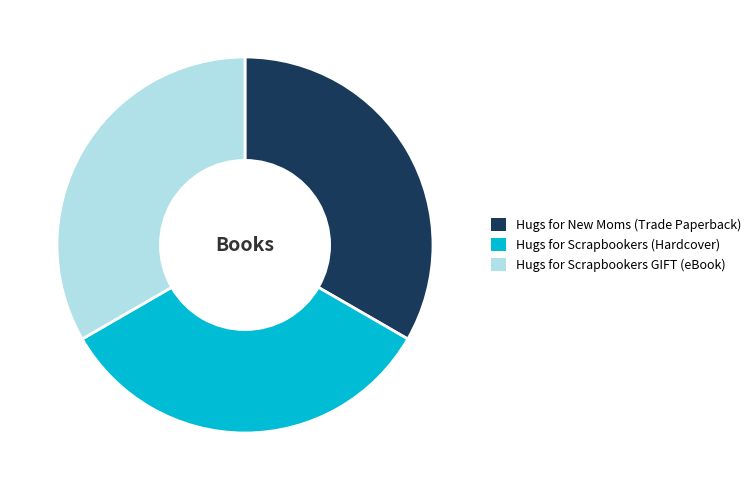

What is the ratio of the value at Hugs for Scrapbookers (Hardcover) to the value at Hugs for New Moms (Trade Paperback)?

1.0